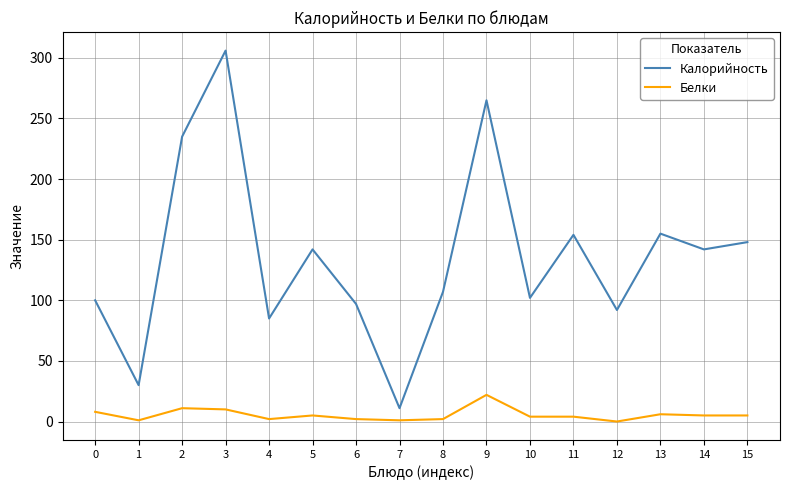

True or false: Белки and Калорийность intersect in this chart.

False